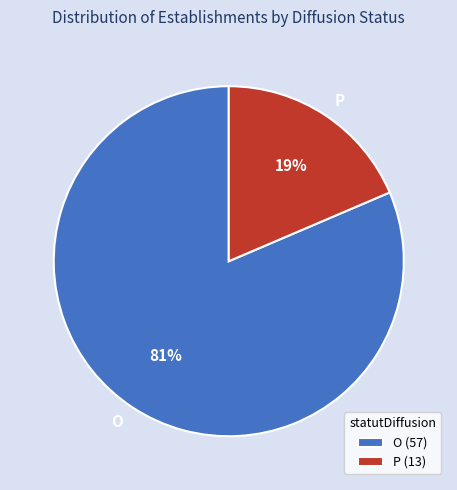

Which has a higher value, O or P?

O